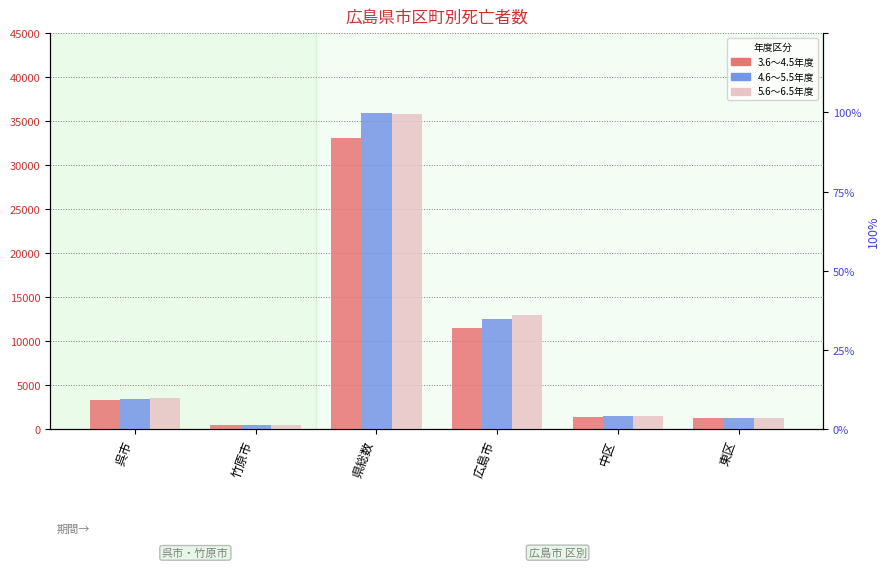

Reading left to right, what are all the values shown in this chart?

3.6~4.5: 呉市=3378	竹原市=437	県総数=33100	広島市=11532	中区=1416	東区=1253
4.6~5.5: 呉市=3429	竹原市=478	県総数=35896	広島市=12562	中区=1518	東区=1301
5.6~6.5: 呉市=3561	竹原市=461	県総数=35873	広島市=12953	中区=1490	東区=1335